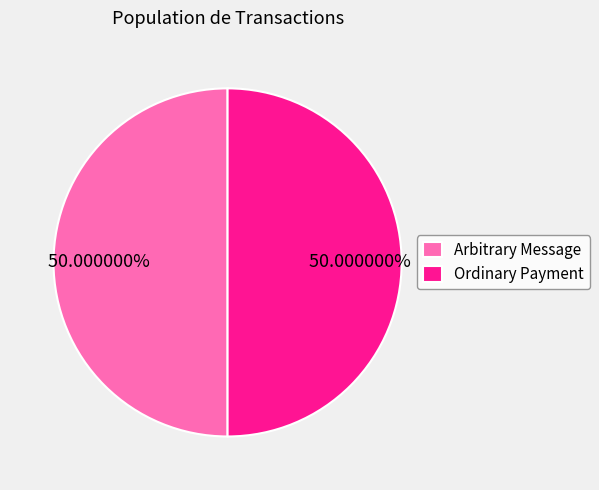

Approximately how many times larger is the value at Ordinary Payment compared to Arbitrary Message?

1.0